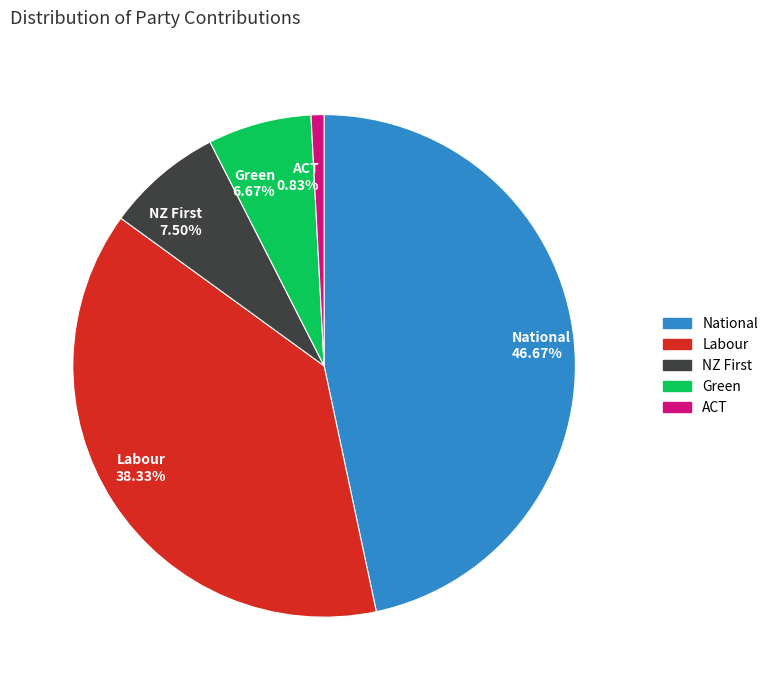

Count the number of slices in the pie.

5